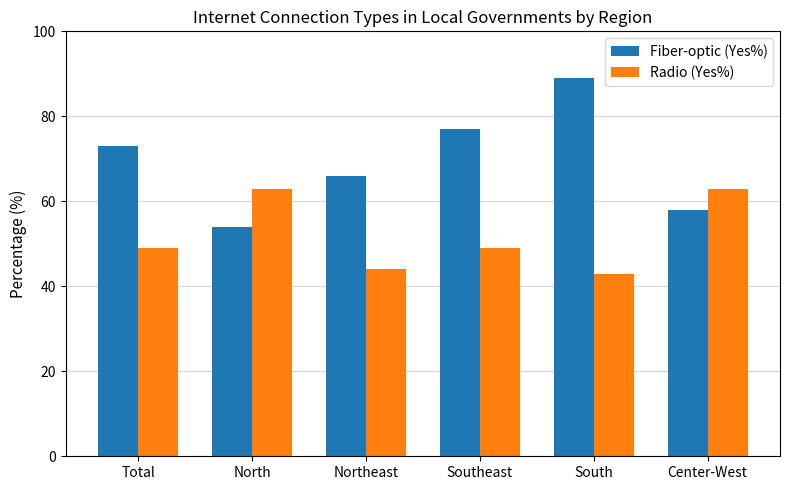

What is the total value across all series at Center-West?

121